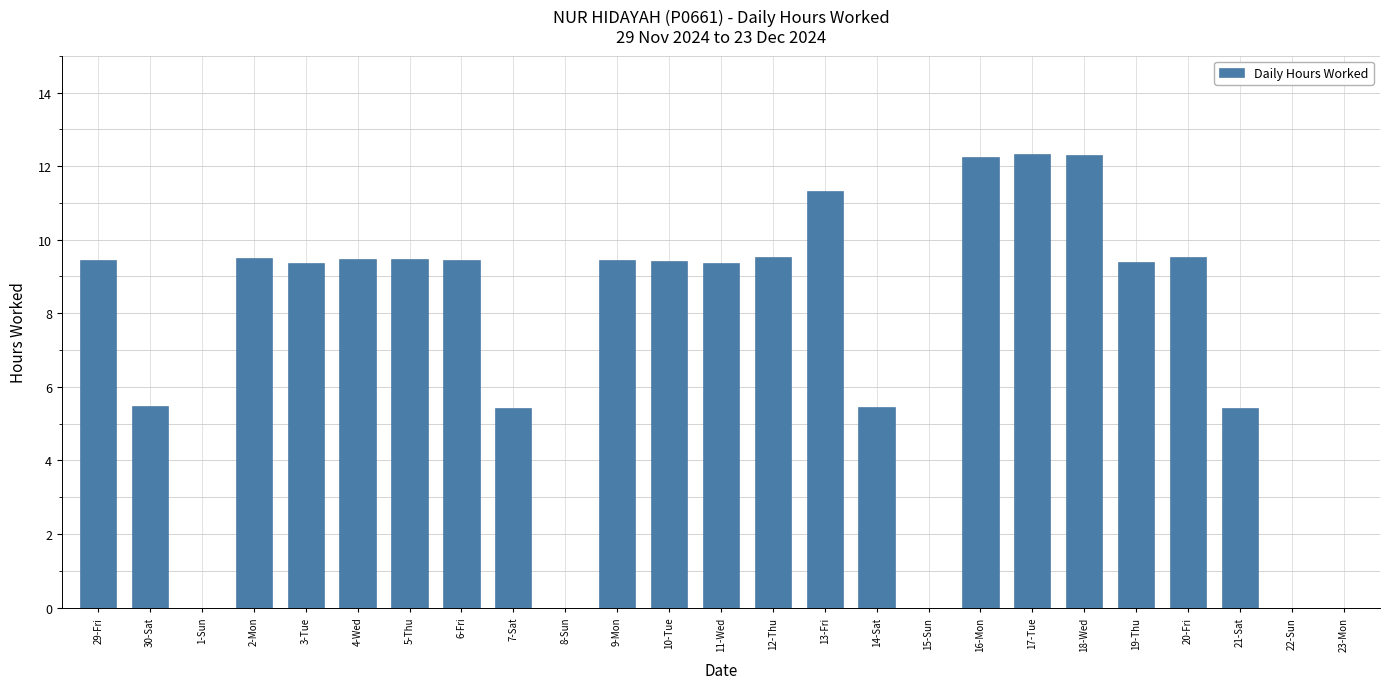

What is the maximum value shown in the chart?

12.3